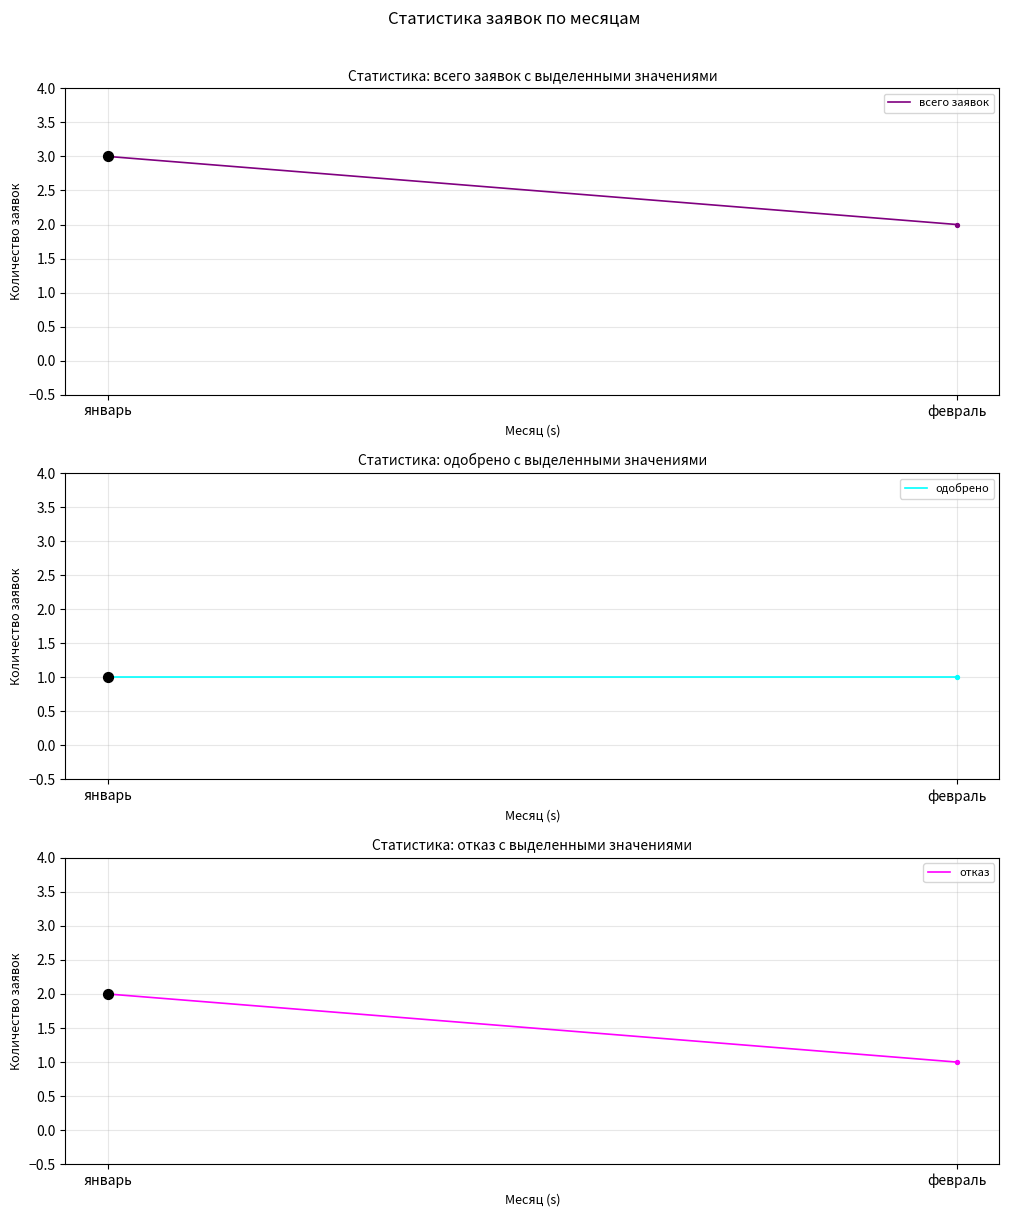

At how many categories does at least one series exceed 2?

1